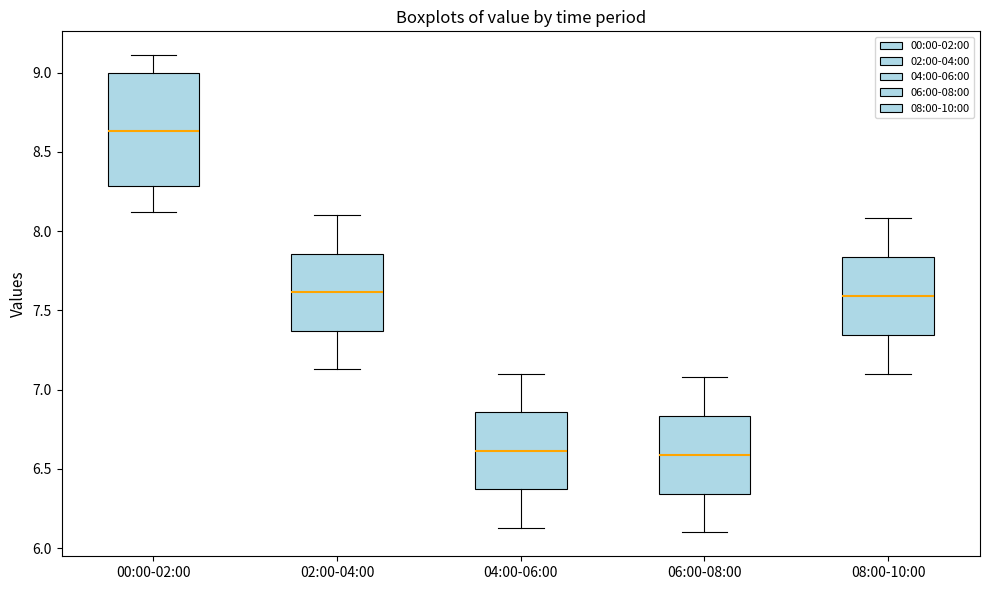

Comparing the boxes themselves (not the whiskers), which one is the tallest?

00:00-02:00